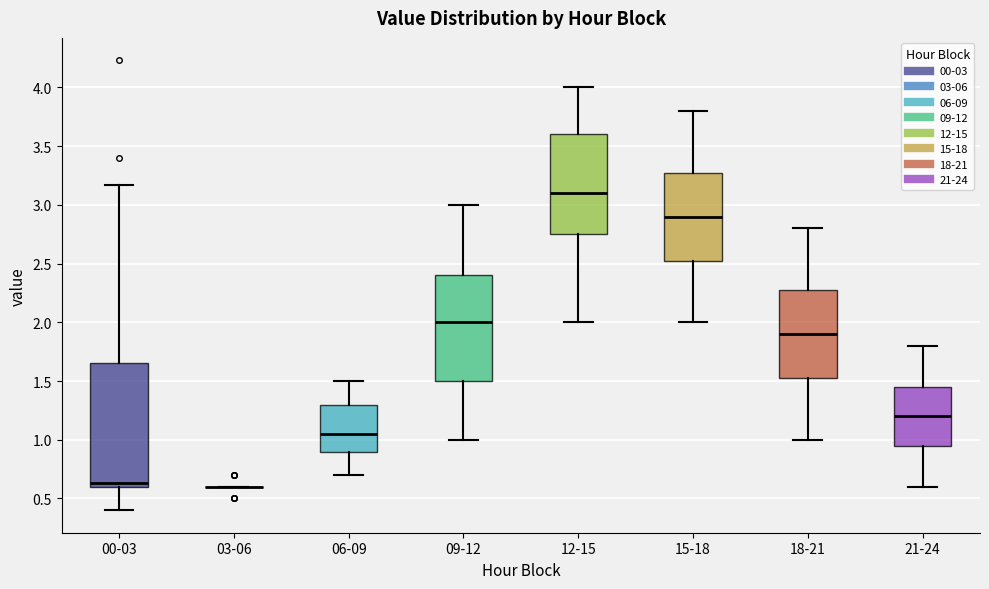

Comparing the boxes themselves (not the whiskers), which one is the tallest?

00-03